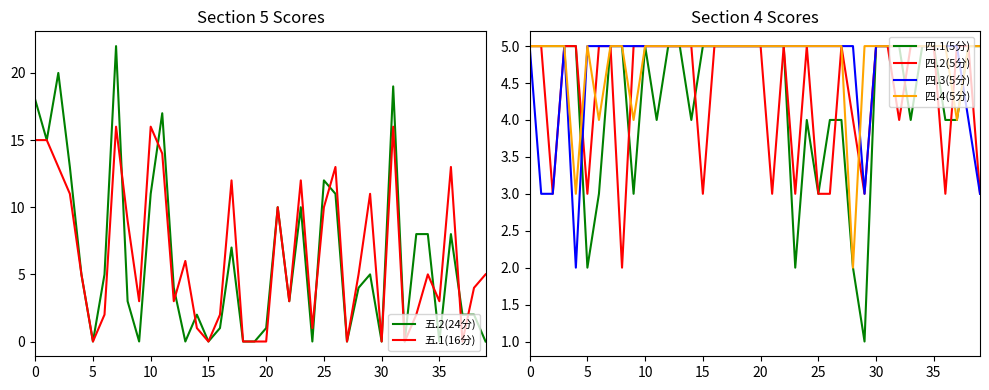

Is this an area chart (filled region under the line)?

No